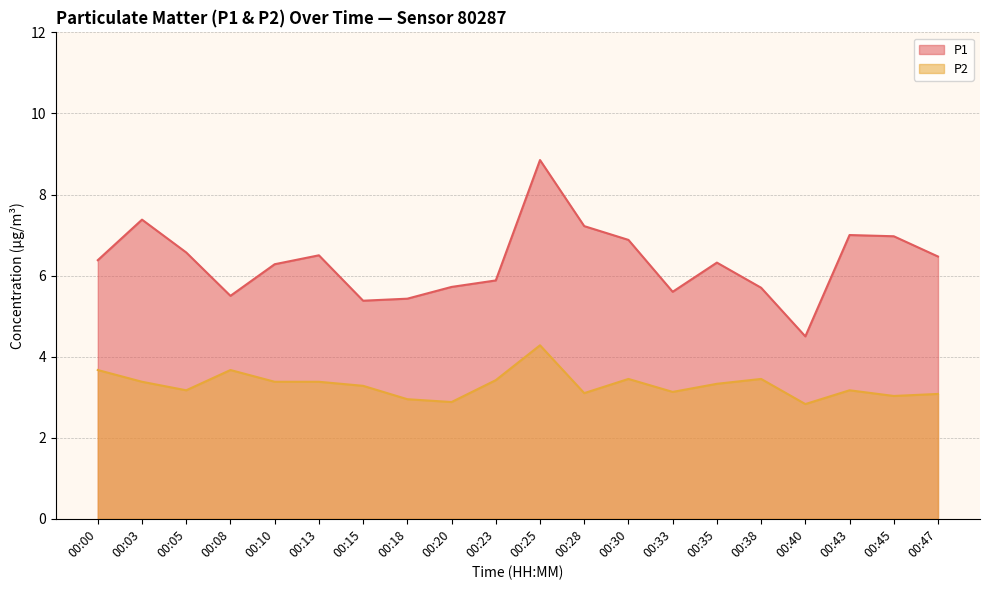

Rank the series by their maximum value, from lowest to highest.

P2, P1